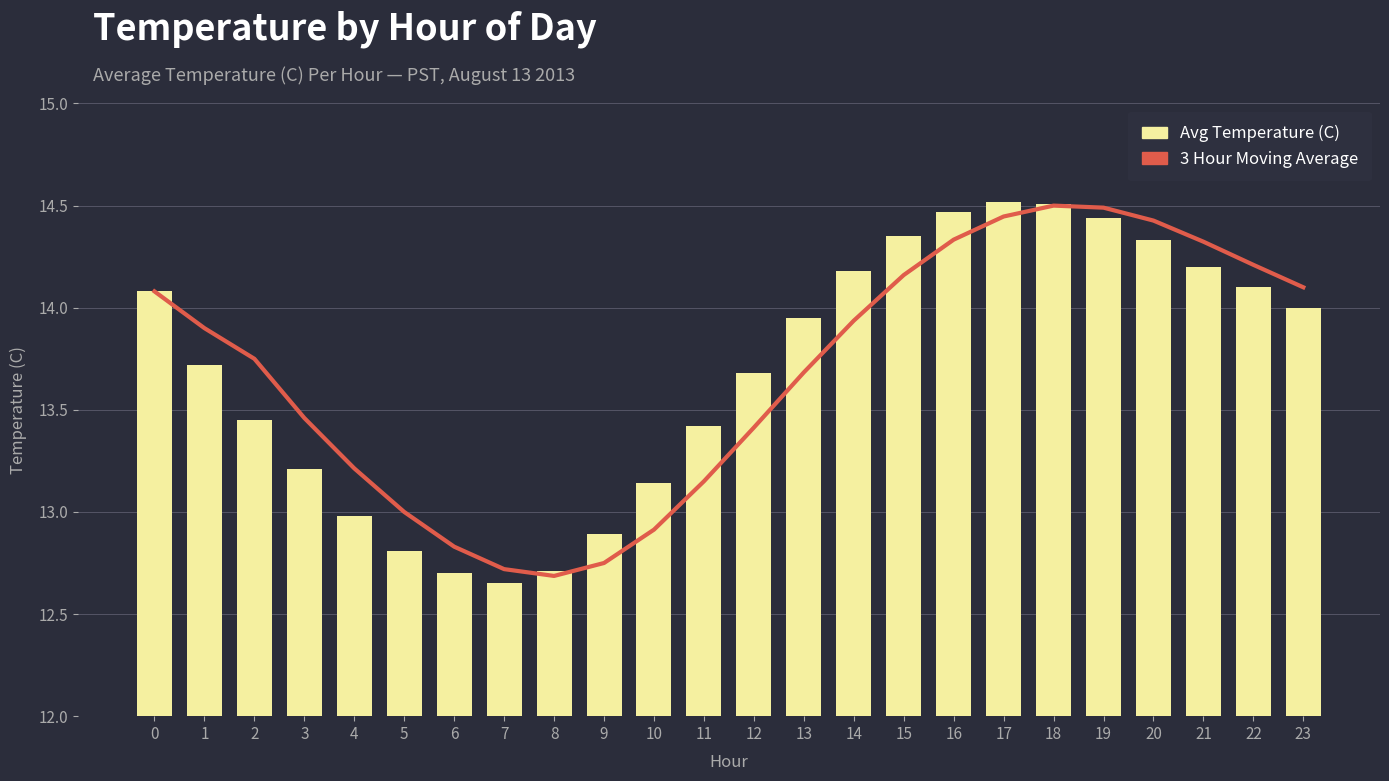

Is it true that Avg Temperature (C) equals 4.0 at 9?

False